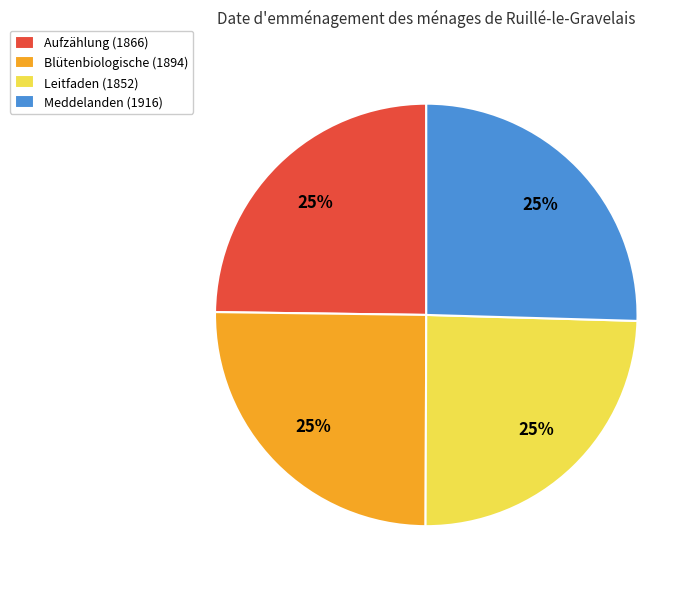

How many slices are in this pie chart?

4